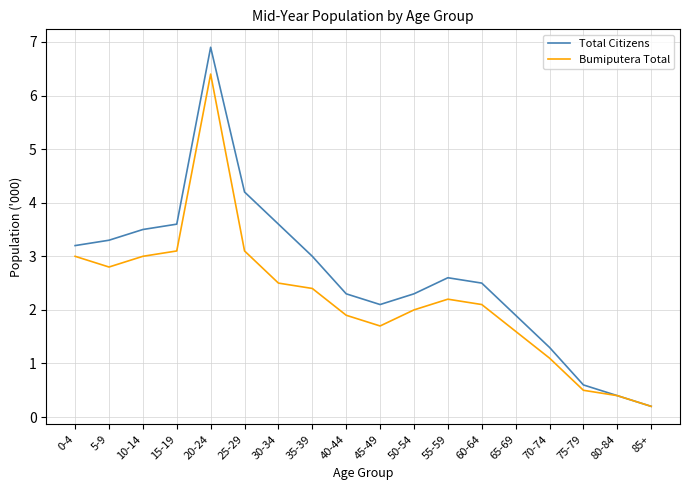

How many interior local valleys does the Bumiputera Total series have?

2